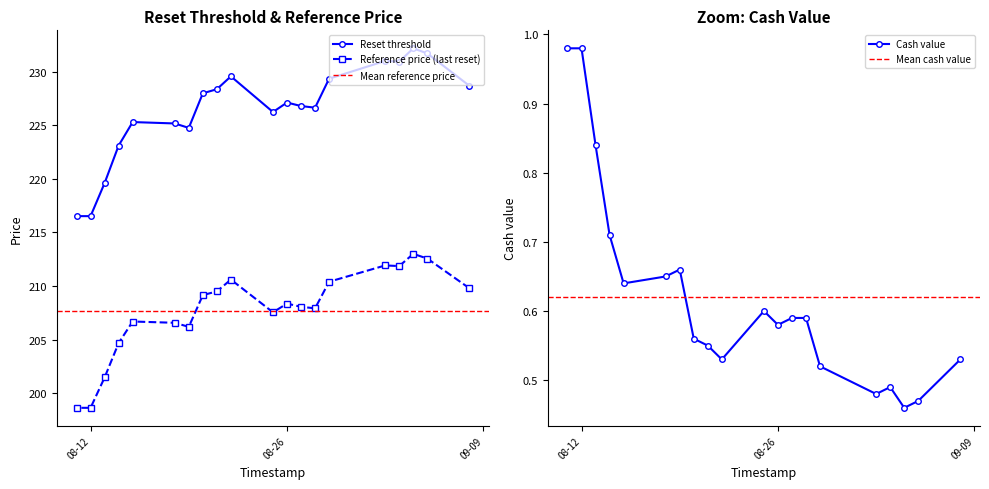

In Reset threshold, how many points are lower than both neighbors (excluding endpoints)?

4